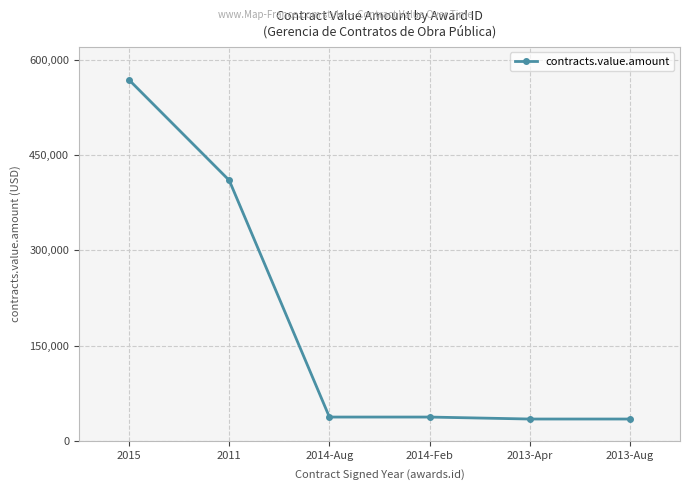

How many lines are shown in the chart?

1